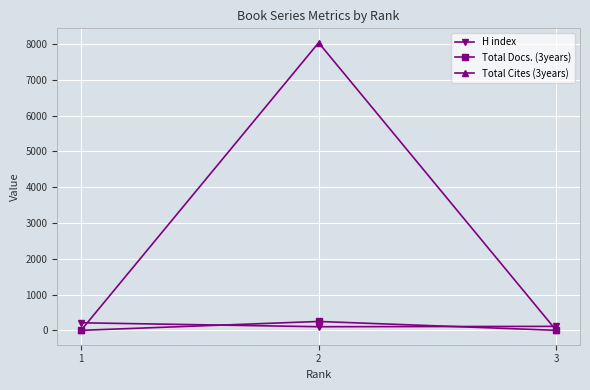

Which series has the widest spread of values?

Total Cites (3years)